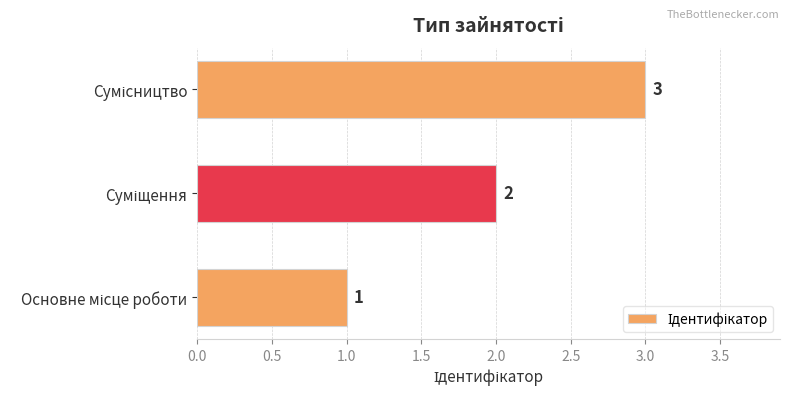

Count the values in the range 1 to 3.

3